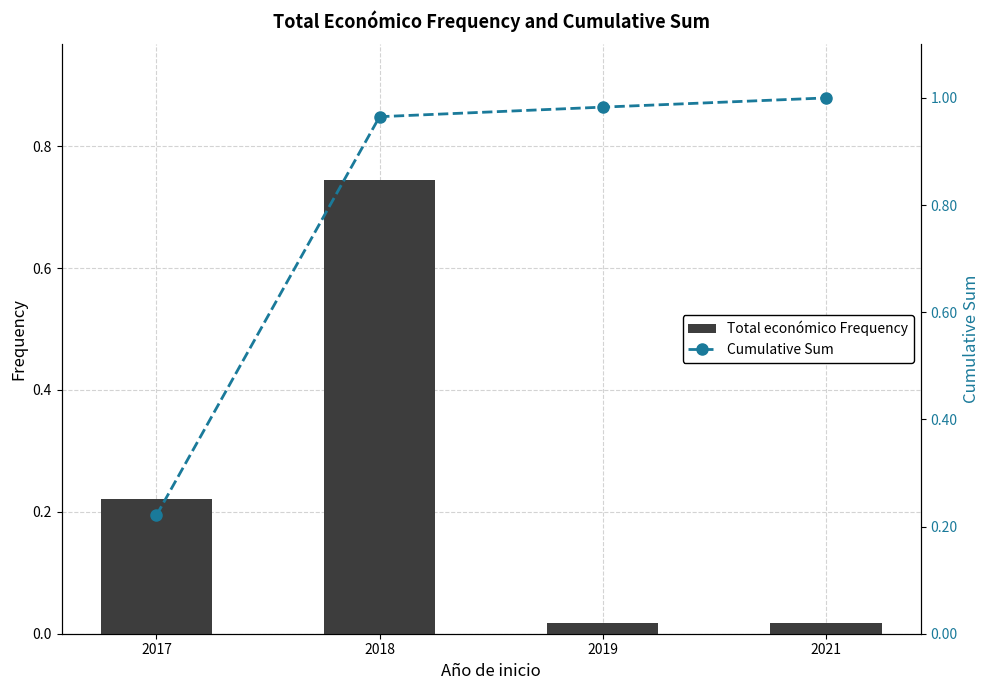

What is the value of the Cumulative Sum bar at the 1st from the left?

0.2